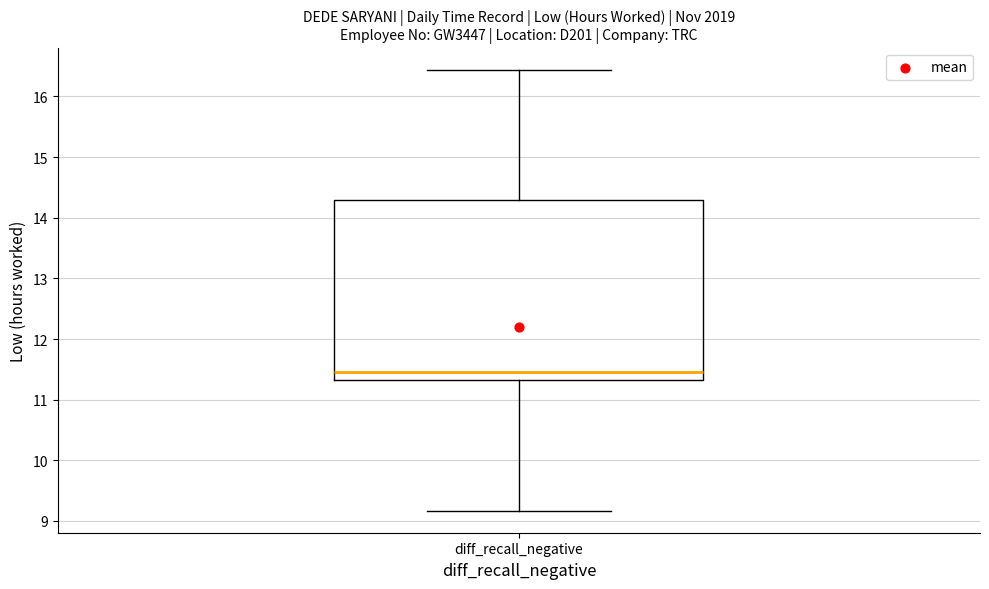

Transcribe this box plot: give where the median line is, the range the box spans, and where the two whiskers end, as read against the y-axis. The values are not printed on the chart, so give them approximately, as read against the axis.

median 11.5, box 11.3 to 14.3, whiskers 9.2 to 16.4